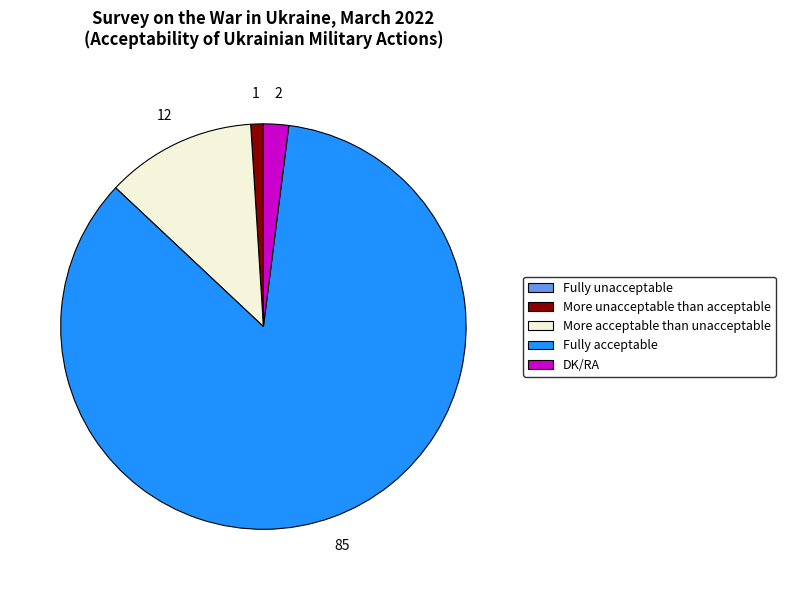

What is the ratio of the value at Fully acceptable to the value at More acceptable than unacceptable?

7.1